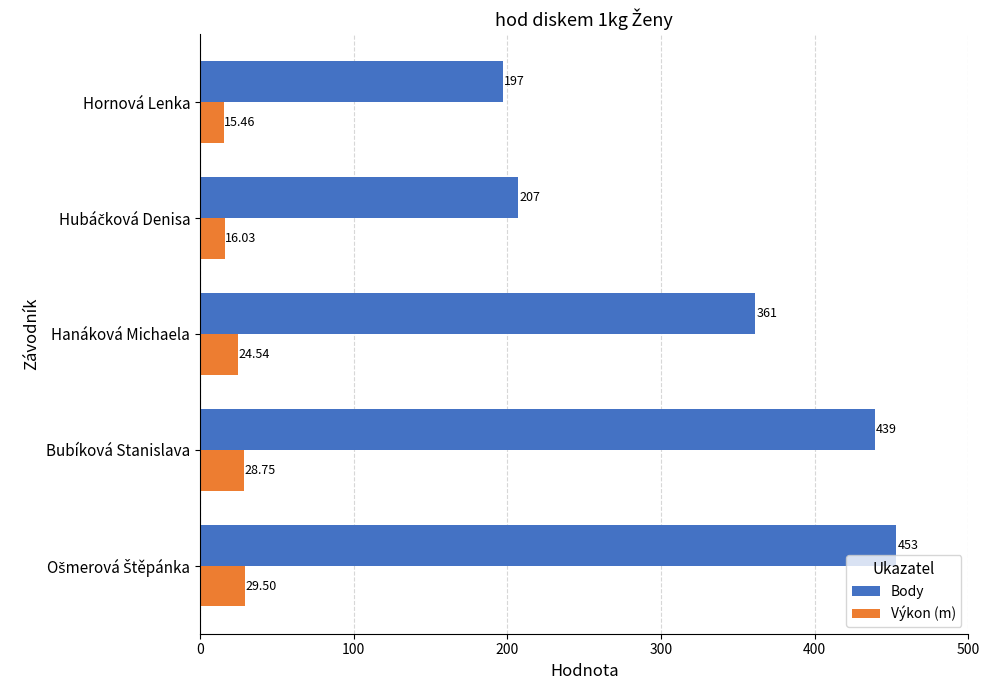

Which series has the largest range (max minus min)?

Body